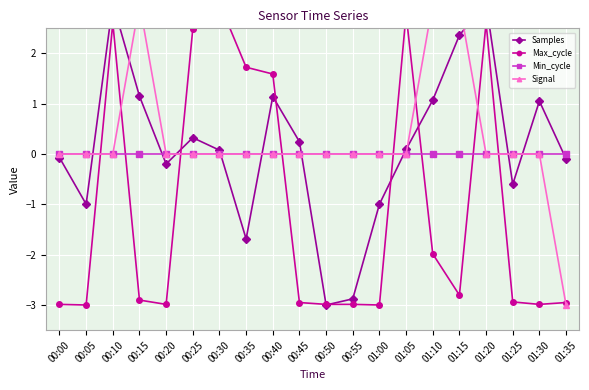

True or false: Max_cycle and Signal cross at least once.

True